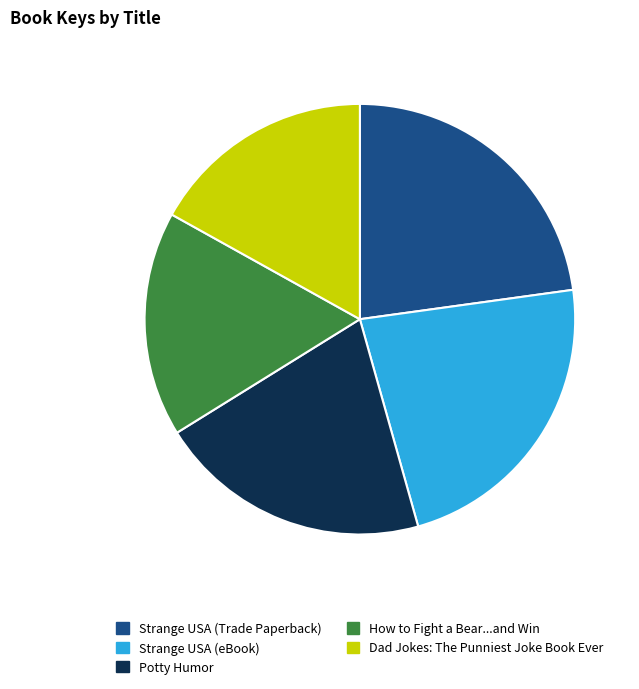

Does Strange USA (eBook) account for over 50% of the chart?

No